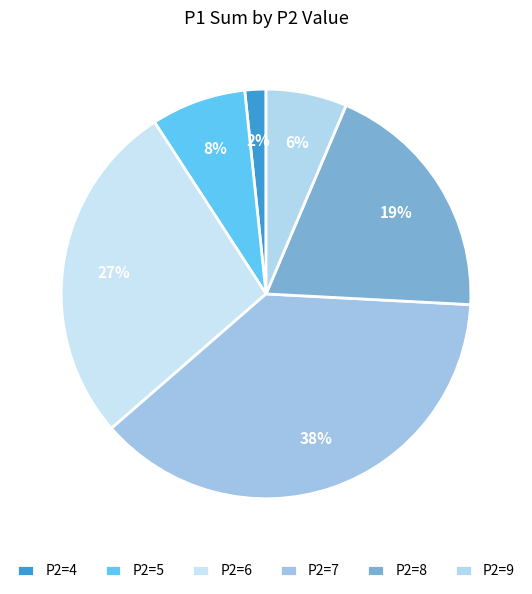

Count the number of slices in the pie.

6